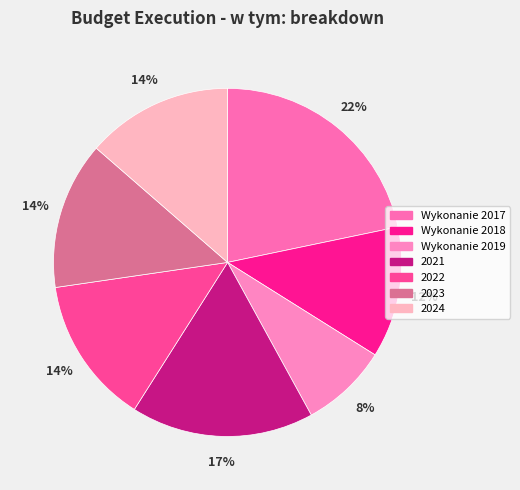

To the nearest percent, what portion does Wykonanie 2017 represent?

22%